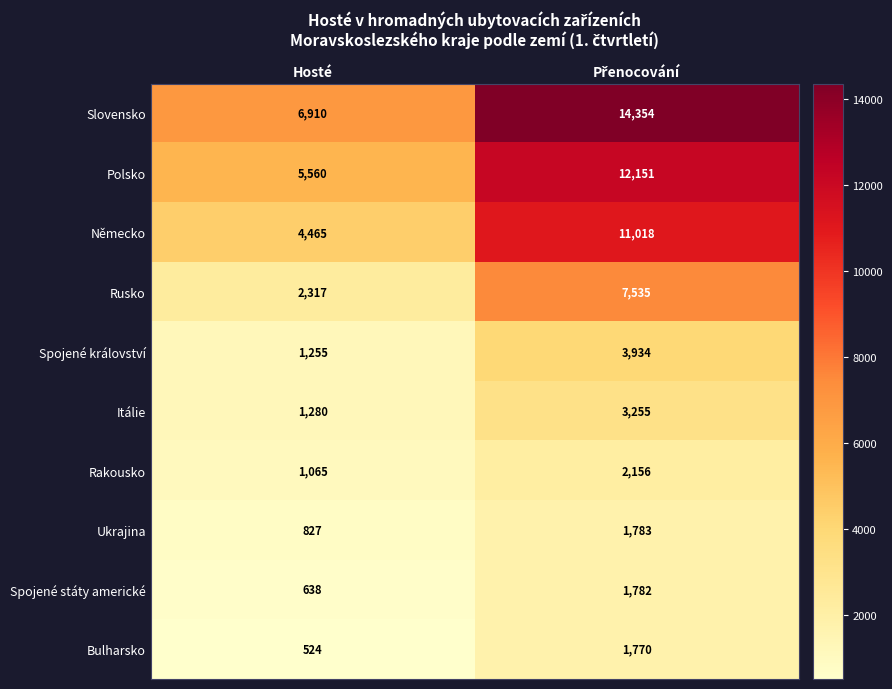

How many data points does each series have?

2